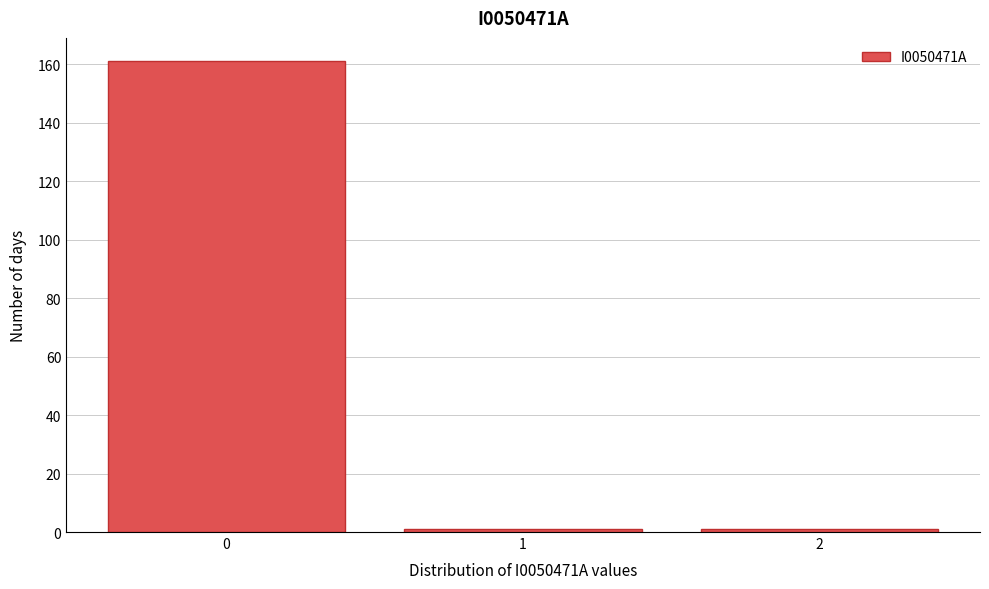

Reading left to right, list every bar in this chart as the range it spans on the x-axis followed by its height. The values are not printed on the chart, so give them approximately, as read against the axis.

-0.5 to 0.5: 162
0.5 to 1.5: under 2
1.5 to 2.5: under 2